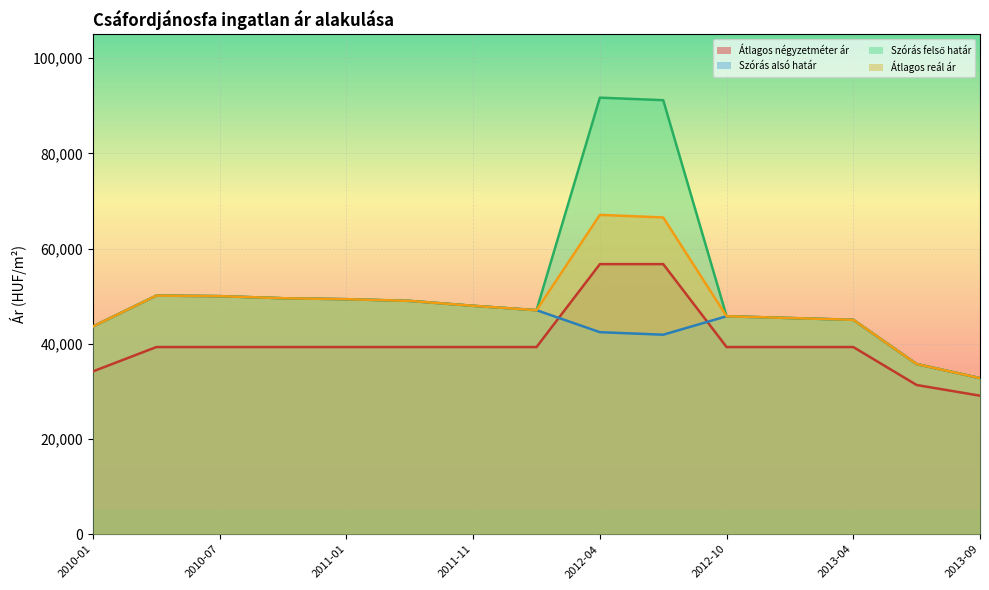

How many values in the Szórás felső határ series are below 47990?

7